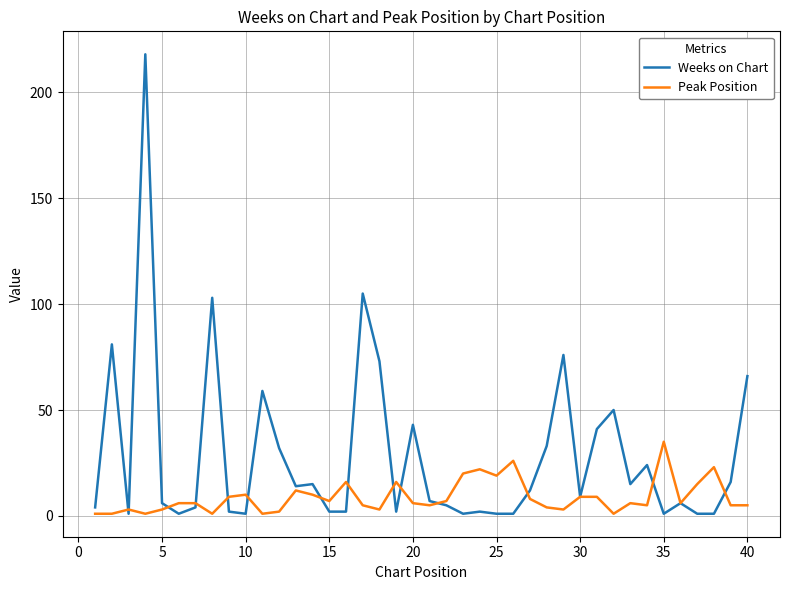

Rank the series by their average value, from lowest to highest.

Peak Position, Weeks on Chart